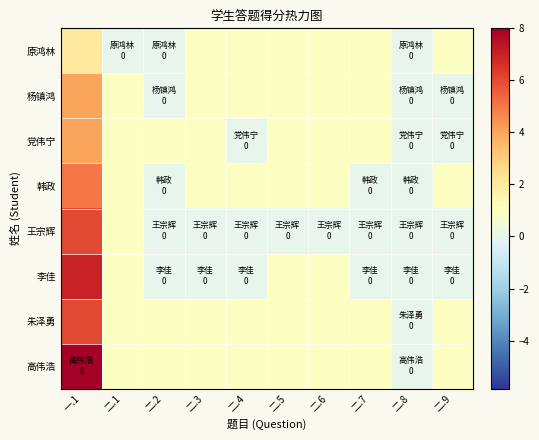

What is the total value across all series at 二.6?

7